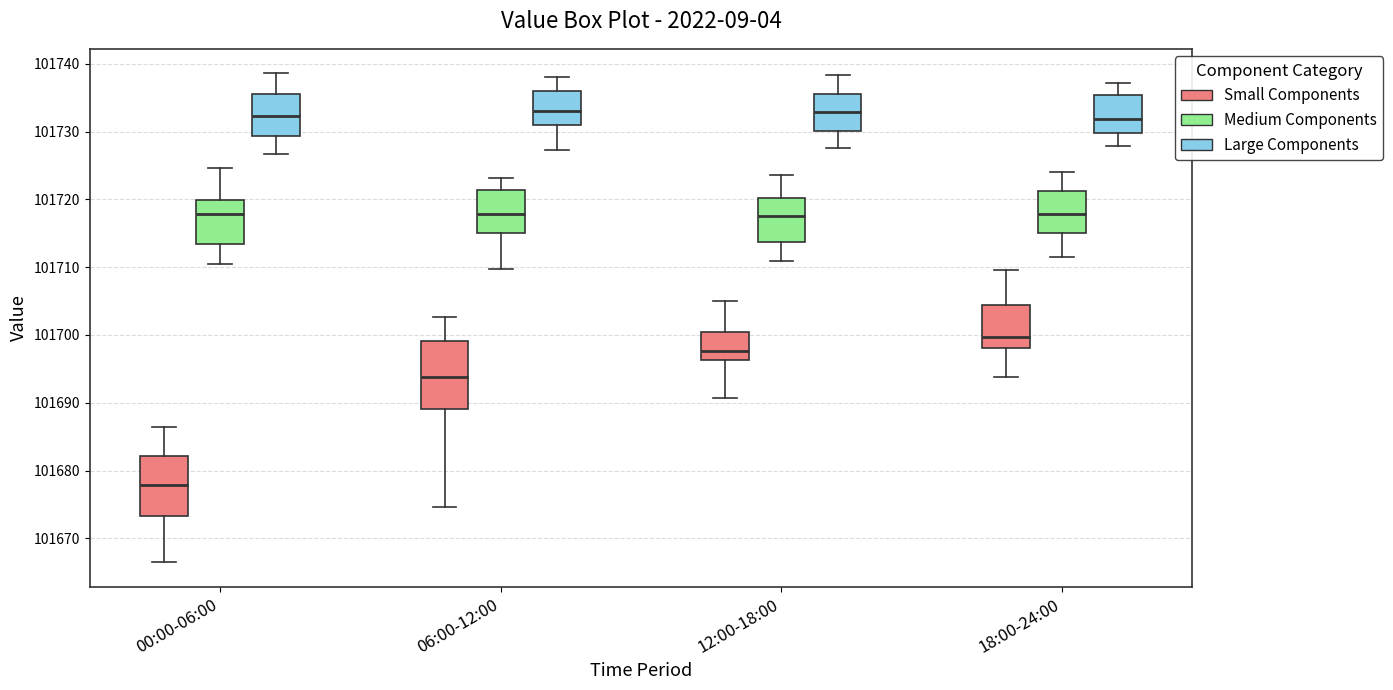

Reading left to right, transcribe this box plot: for each box, give where its median line is, the range the box spans, and where its two whiskers end, as read against the y-axis. The values are not printed on the chart, so give them approximately, as read against the axis.

00:00-06:00 (Small Components): median 101678, box 101673 to 101682, whiskers 101666 to 101686
00:00-06:00 (Medium Components): median 101718, box 101713 to 101720, whiskers 101711 to 101725
00:00-06:00 (Large Components): median 101732, box 101729 to 101736, whiskers 101727 to 101739
06:00-12:00 (Small Components): median 101694, box 101689 to 101699, whiskers 101675 to 101703
06:00-12:00 (Medium Components): median 101718, box 101715 to 101721, whiskers 101710 to 101723
06:00-12:00 (Large Components): median 101733, box 101731 to 101736, whiskers 101727 to 101738
12:00-18:00 (Small Components): median 101698, box 101696 to 101700, whiskers 101691 to 101705
12:00-18:00 (Medium Components): median 101718, box 101714 to 101720, whiskers 101711 to 101724
12:00-18:00 (Large Components): median 101733, box 101730 to 101736, whiskers 101728 to 101738
18:00-24:00 (Small Components): median 101700, box 101698 to 101704, whiskers 101694 to 101710
18:00-24:00 (Medium Components): median 101718, box 101715 to 101721, whiskers 101712 to 101724
18:00-24:00 (Large Components): median 101732, box 101730 to 101735, whiskers 101728 to 101737